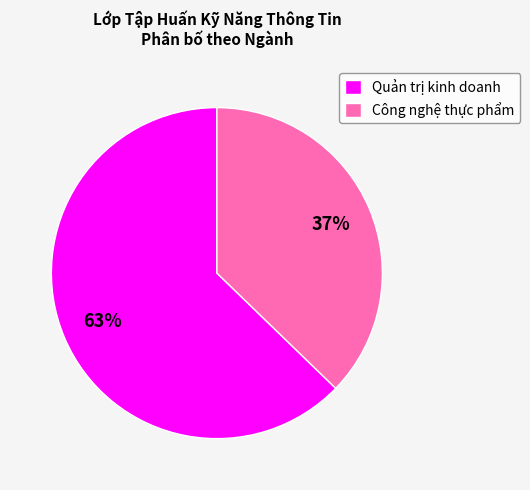

Rank the categories by value from highest to lowest.

Quản trị kinh doanh, Công nghệ thực phẩm